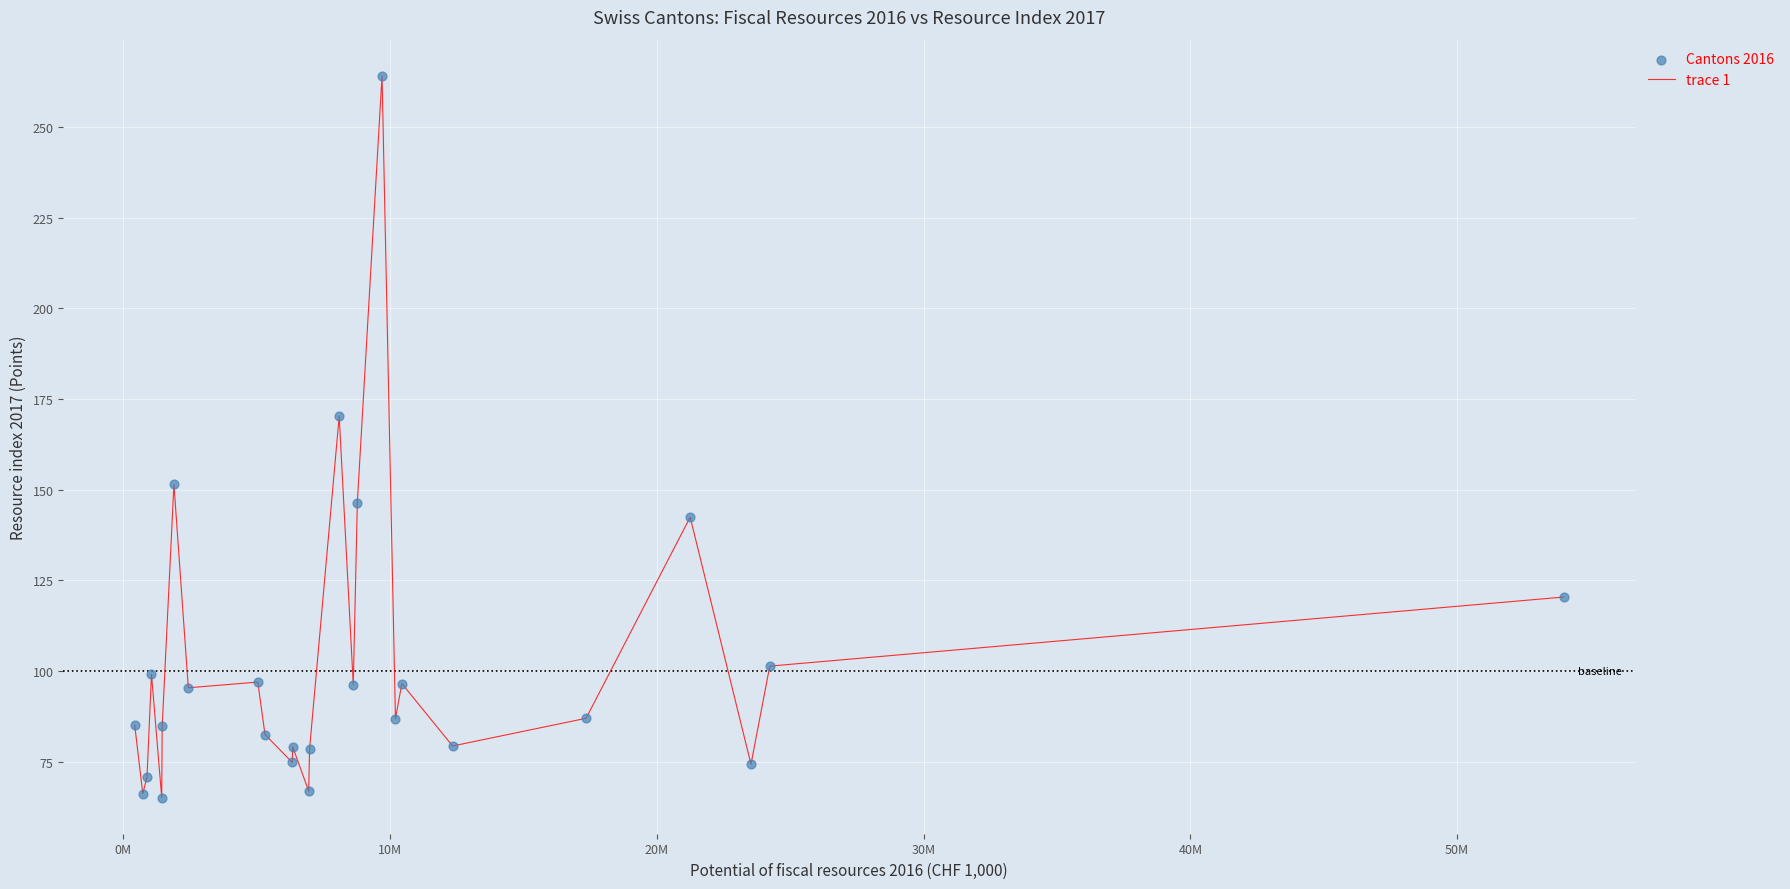

What is the difference between the maximum and minimum values?

199.0